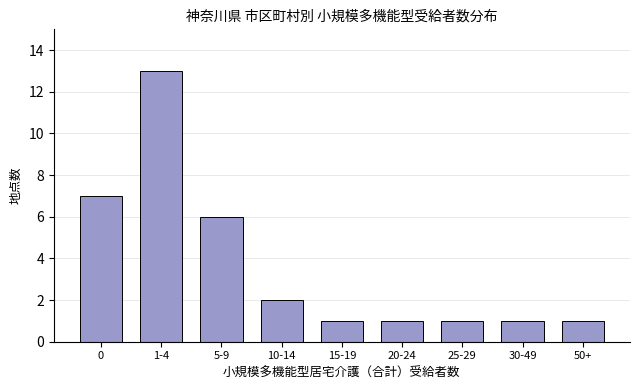

Reading left to right, transcribe all the data shown in this chart.

0=7	1-4=13	5-9=6	10-14=2	15-19=1	20-24=1	25-29=1	30-49=1	50+=1